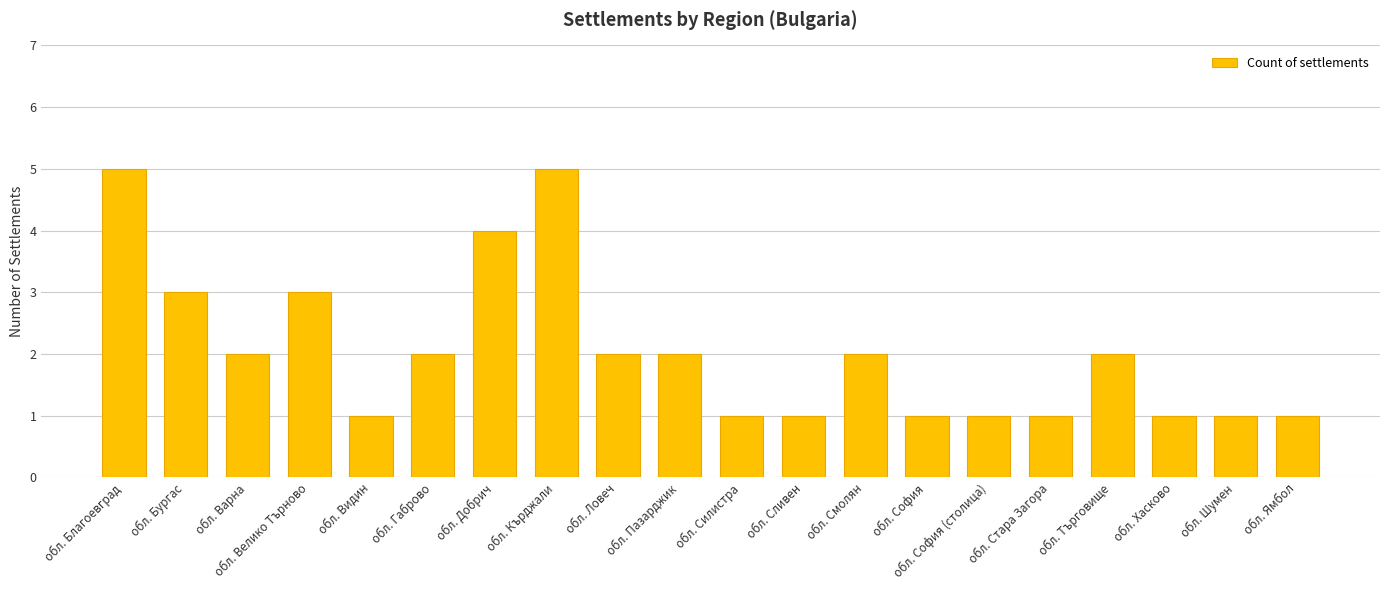

What is the sum of the values at обл. Смолян and обл. Сливен?

3